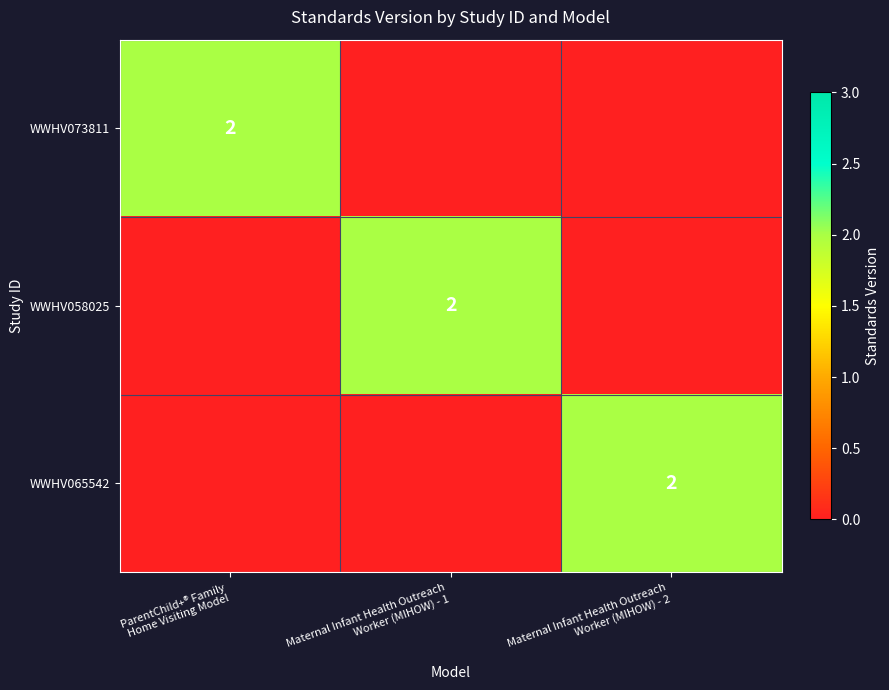

Which label corresponds to the largest value in the chart?

ParentChild+® Family
Home Visiting Model